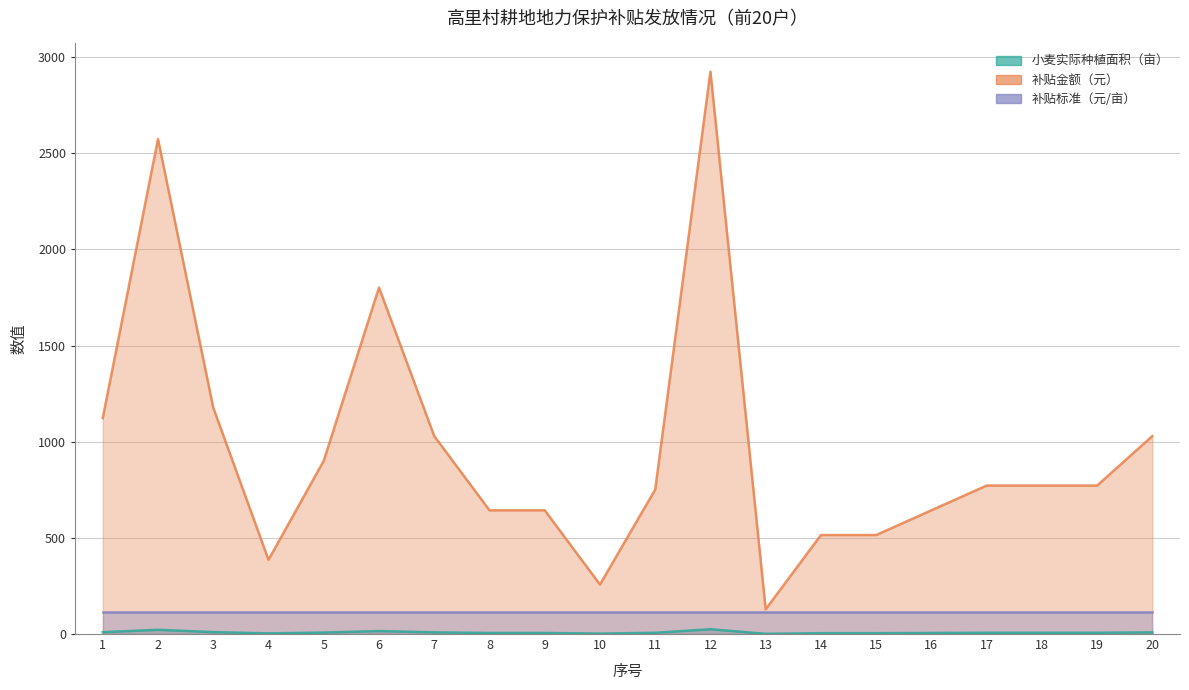

How many data points in 小麦实际种植面积（亩） are above 6?

12